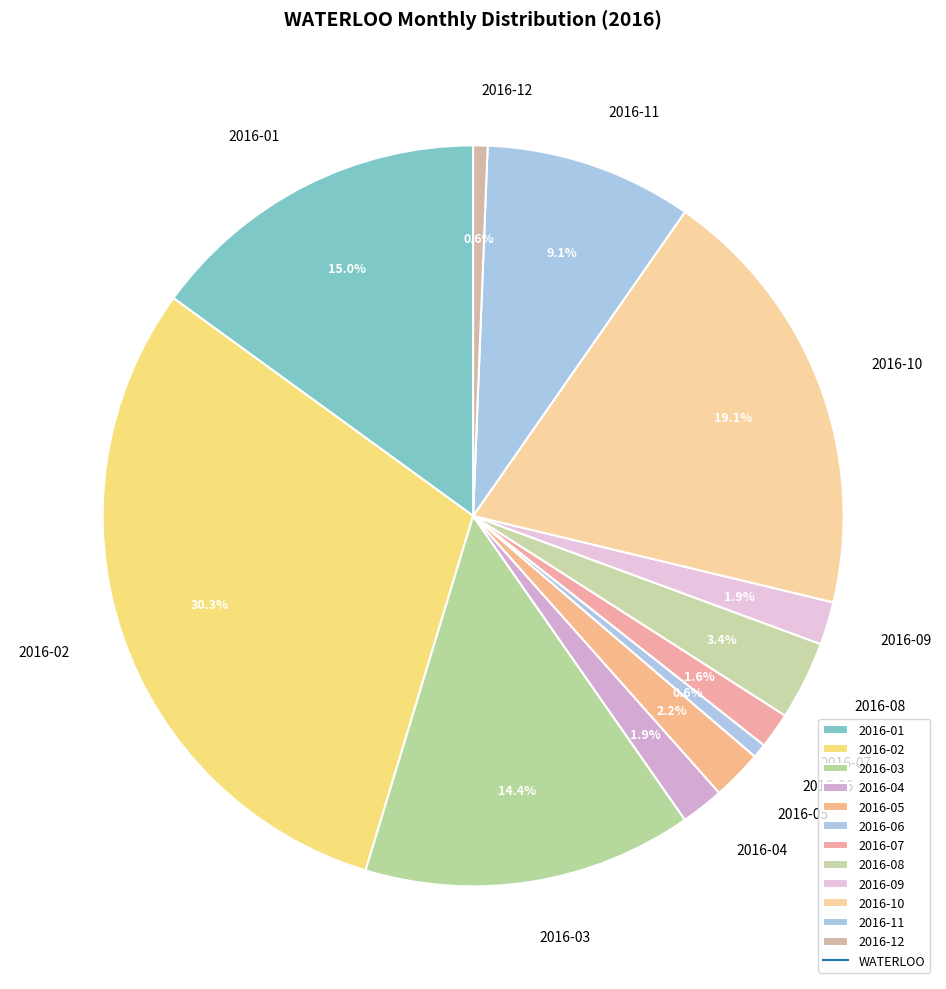

Count the number of slices in the pie.

12